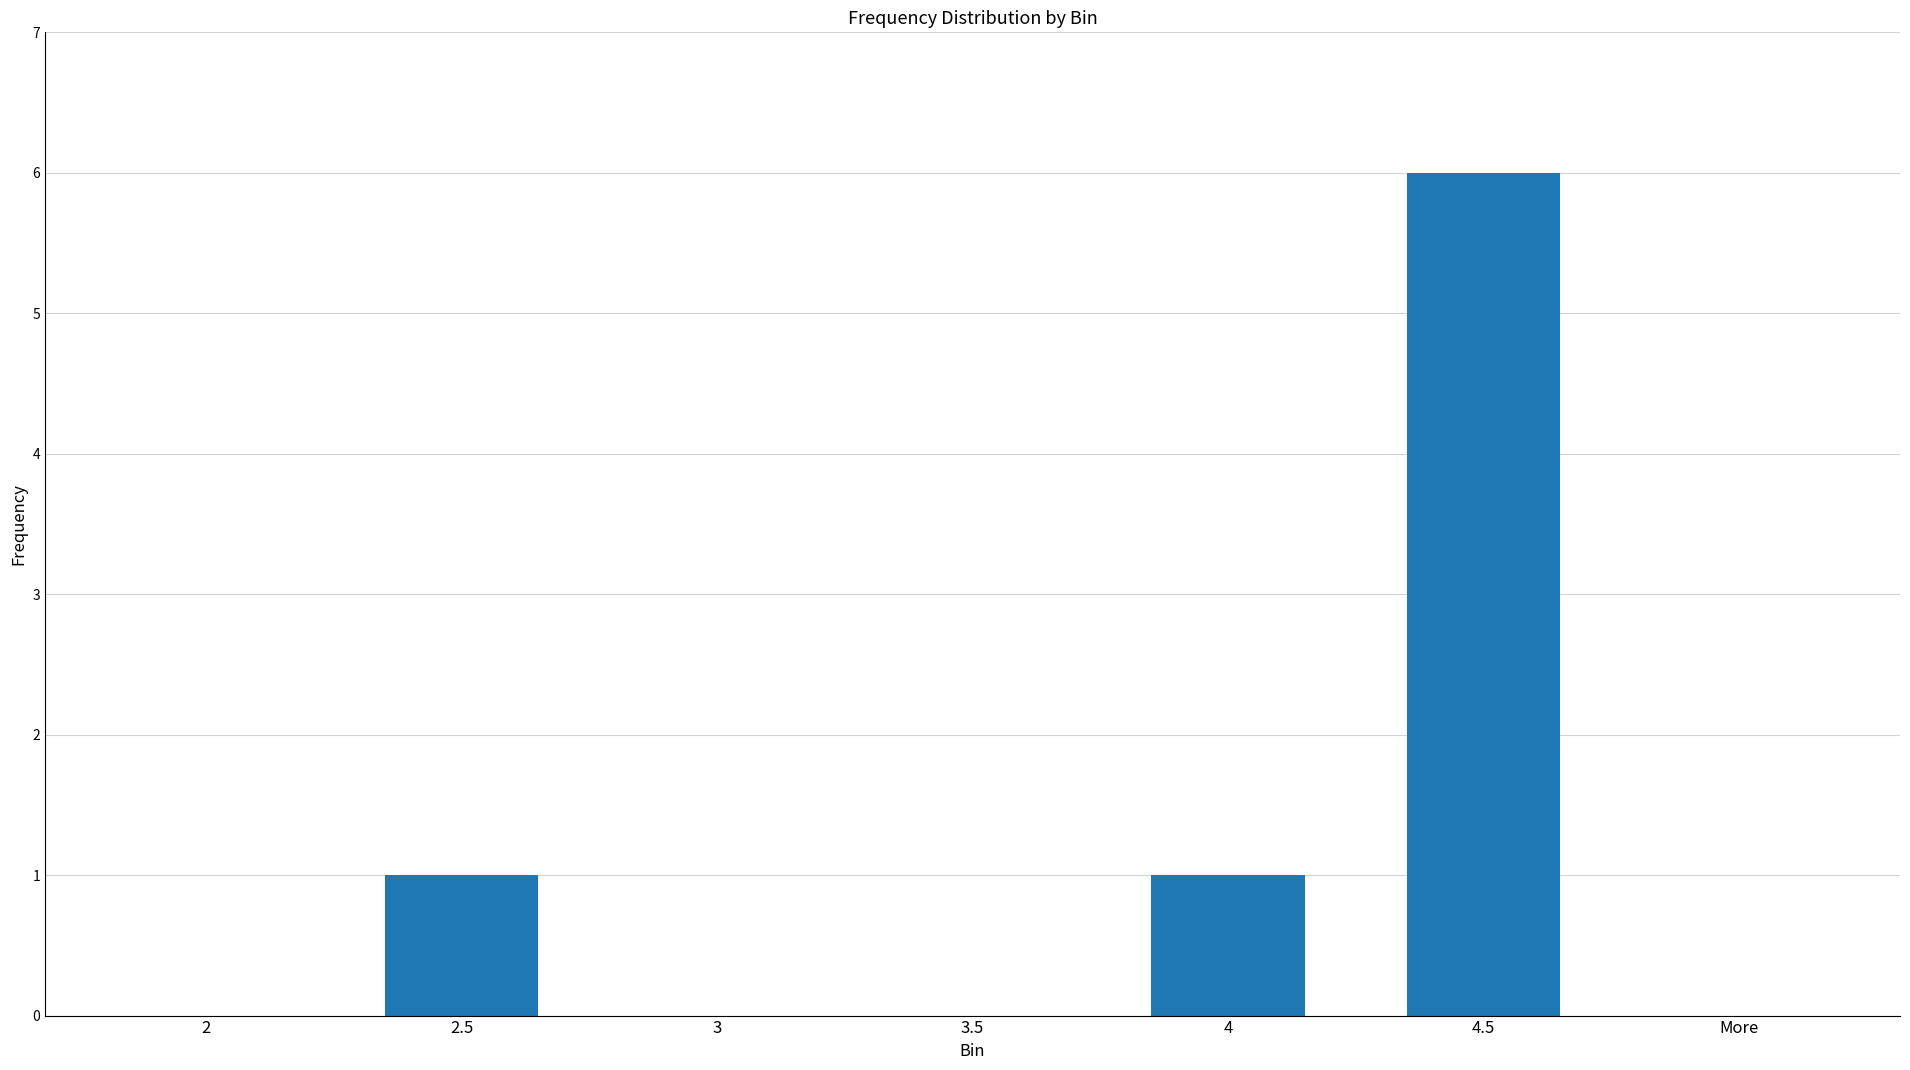

The chart shows a value of 1 at 4. True or false?

True